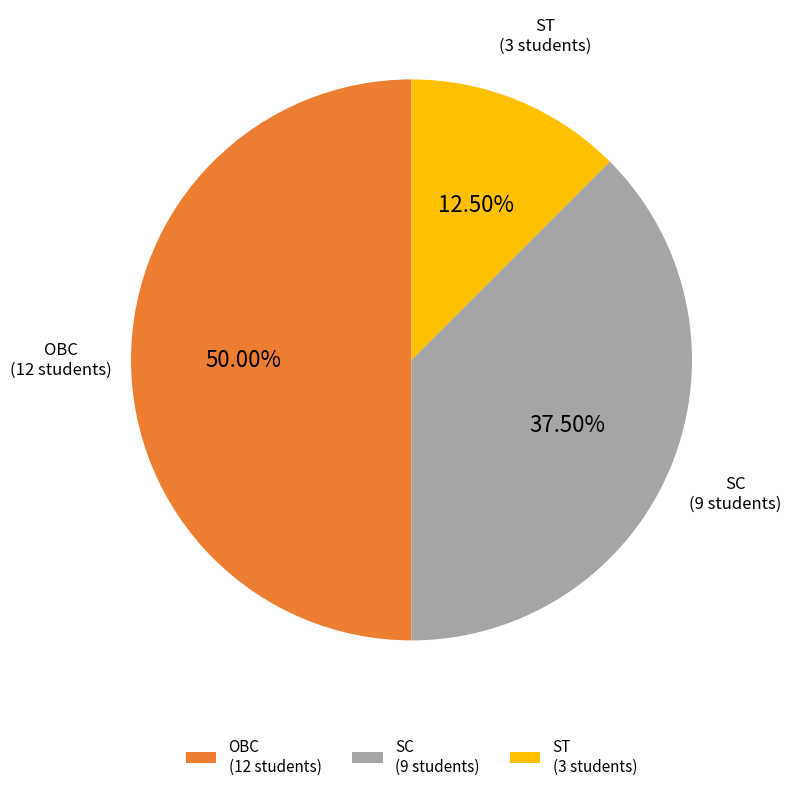

Which has a higher value, SC (9 students) or OBC (12 students)?

OBC (12 students)